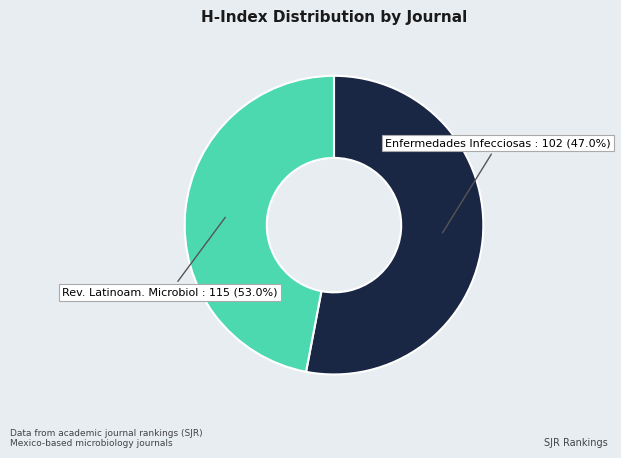

What is the total percentage of Enfermedades Infecciosas y Microbiologia and Revista Latinoamericana de Microbiologia?

100.0%